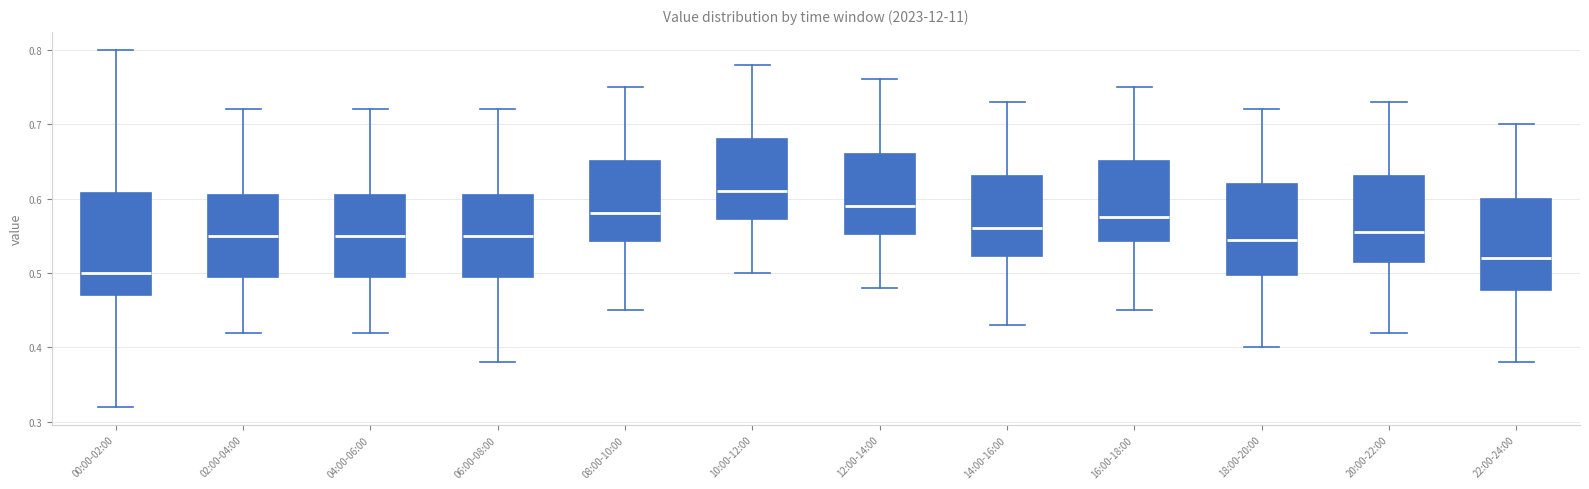

Reading left to right, read every box against the y-axis: the position of its median line, the range the box covers, and the ends of its whiskers. The values are not printed on the chart, so give them approximately, as read against the axis.

00:00-02:00: median 0.50, box 0.47 to 0.61, whiskers 0.32 to 0.80
02:00-04:00: median 0.55, box 0.50 to 0.61, whiskers 0.42 to 0.72
04:00-06:00: median 0.55, box 0.50 to 0.61, whiskers 0.42 to 0.72
06:00-08:00: median 0.55, box 0.50 to 0.61, whiskers 0.38 to 0.72
08:00-10:00: median 0.58, box 0.54 to 0.65, whiskers 0.45 to 0.75
10:00-12:00: median 0.61, box 0.57 to 0.68, whiskers 0.50 to 0.78
12:00-14:00: median 0.59, box 0.55 to 0.66, whiskers 0.48 to 0.76
14:00-16:00: median 0.56, box 0.52 to 0.63, whiskers 0.43 to 0.73
16:00-18:00: median 0.58, box 0.54 to 0.65, whiskers 0.45 to 0.75
18:00-20:00: median 0.55, box 0.50 to 0.62, whiskers 0.40 to 0.72
20:00-22:00: median 0.56, box 0.52 to 0.63, whiskers 0.42 to 0.73
22:00-24:00: median 0.52, box 0.48 to 0.60, whiskers 0.38 to 0.70